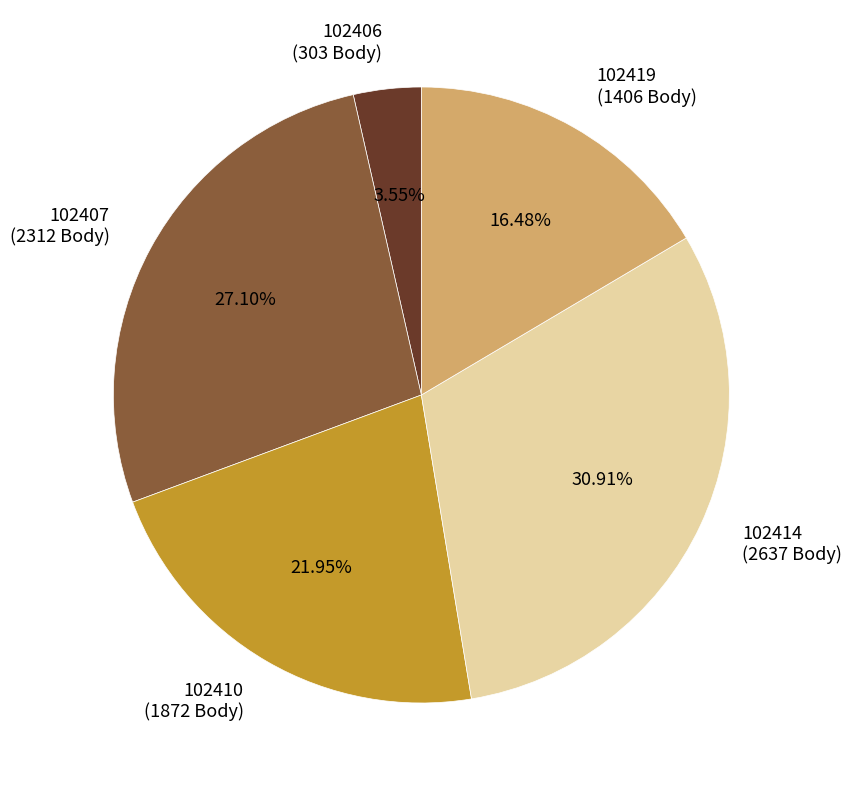

Is there any slice that represents more than half of the pie?

No